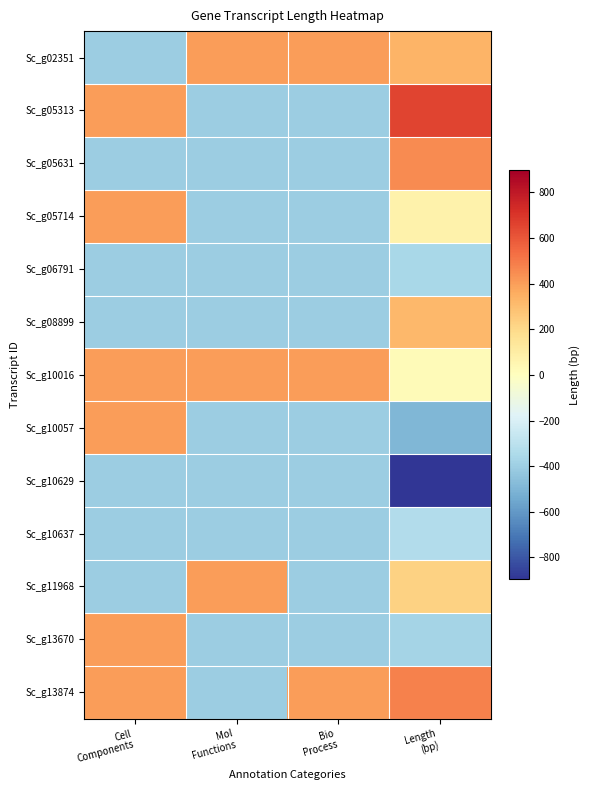

At how many categories does at least one series exceed 572?

1